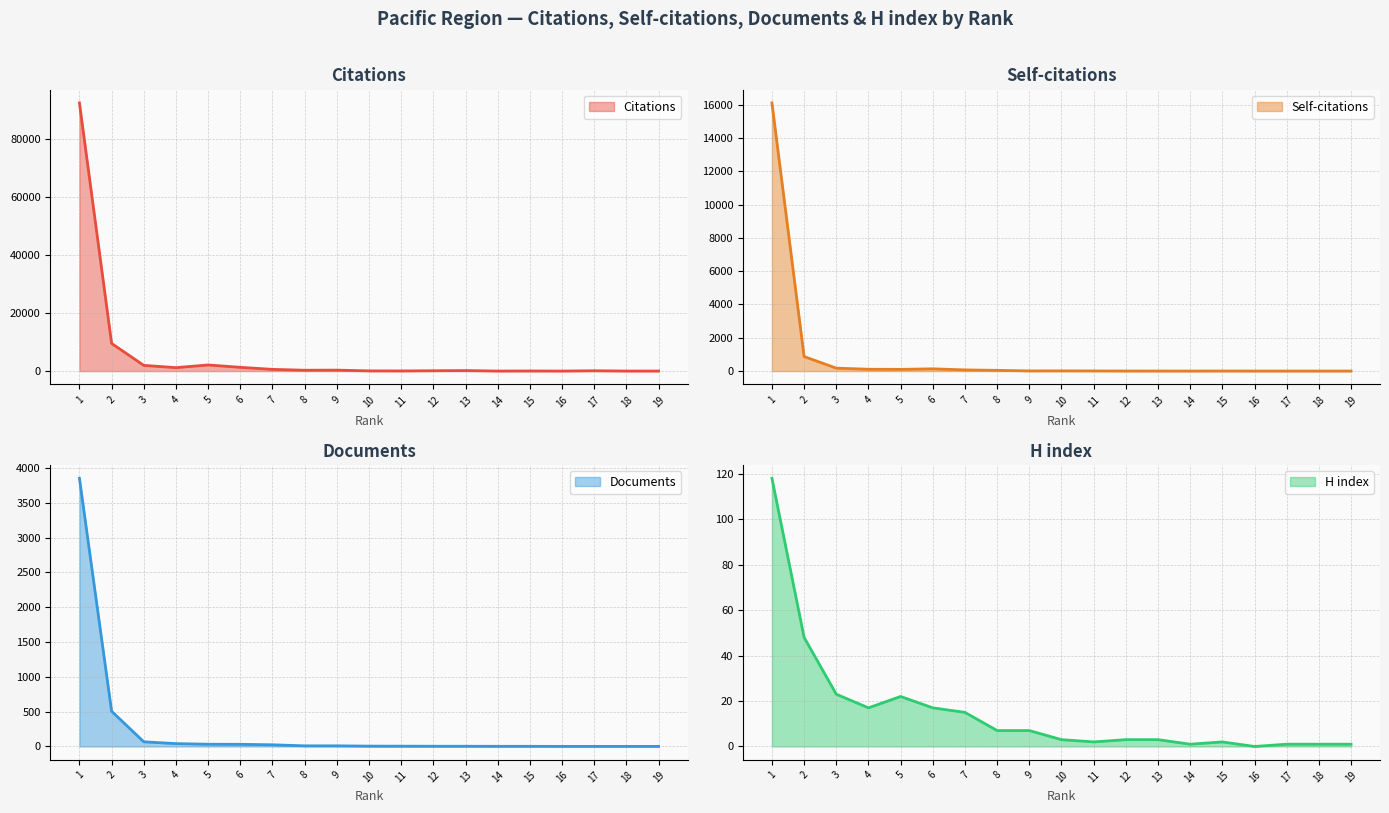

What is the total value across all series at 14?

4